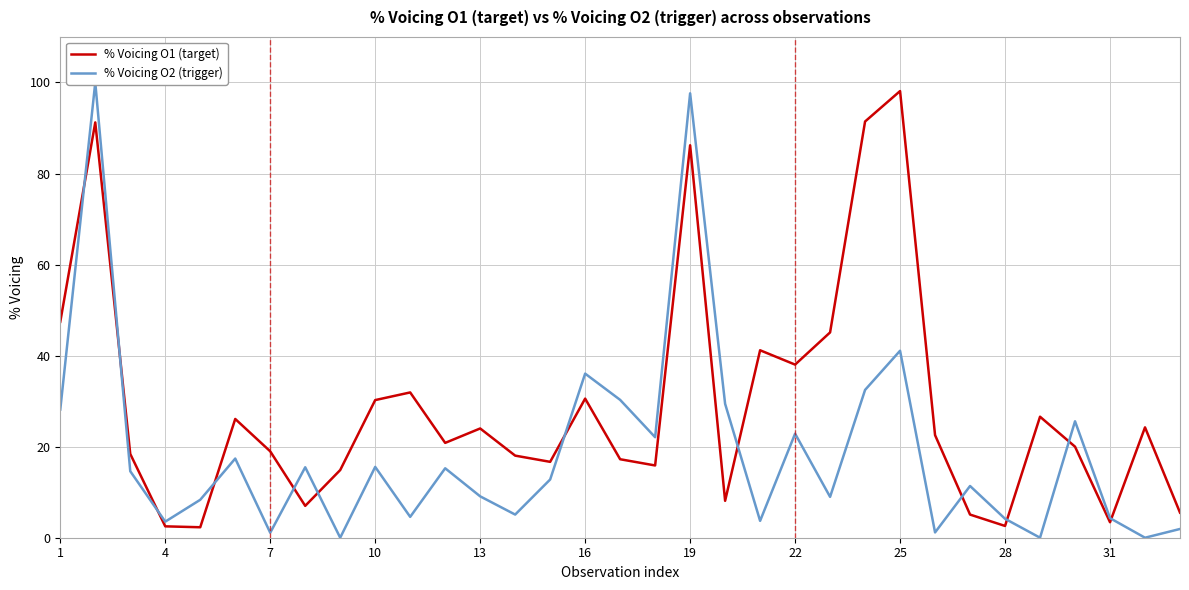

True or false: % Voicing O1 (target) and % Voicing O2 (trigger) intersect in this chart.

True